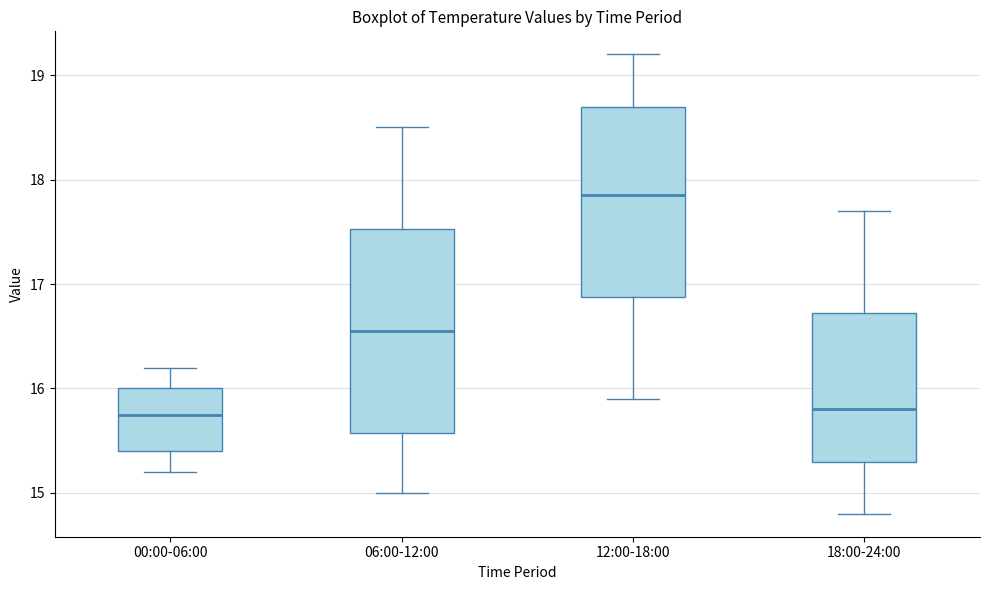

Which box is the tallest, from its lower edge to its upper edge?

06:00-12:00